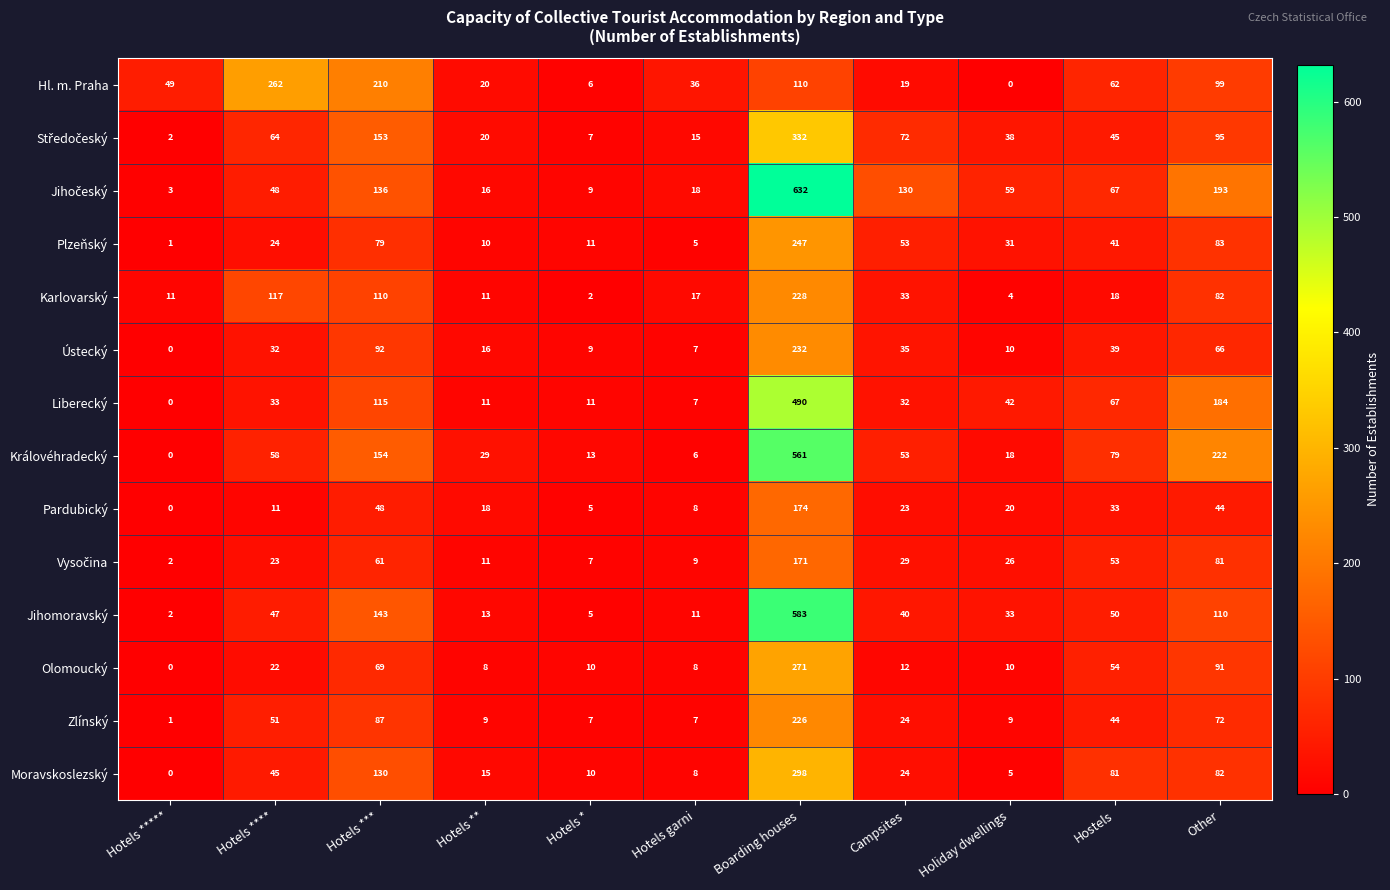

Between Hotels ***** and Hotels ***, which series saw the biggest shift?

Hl. m. Praha